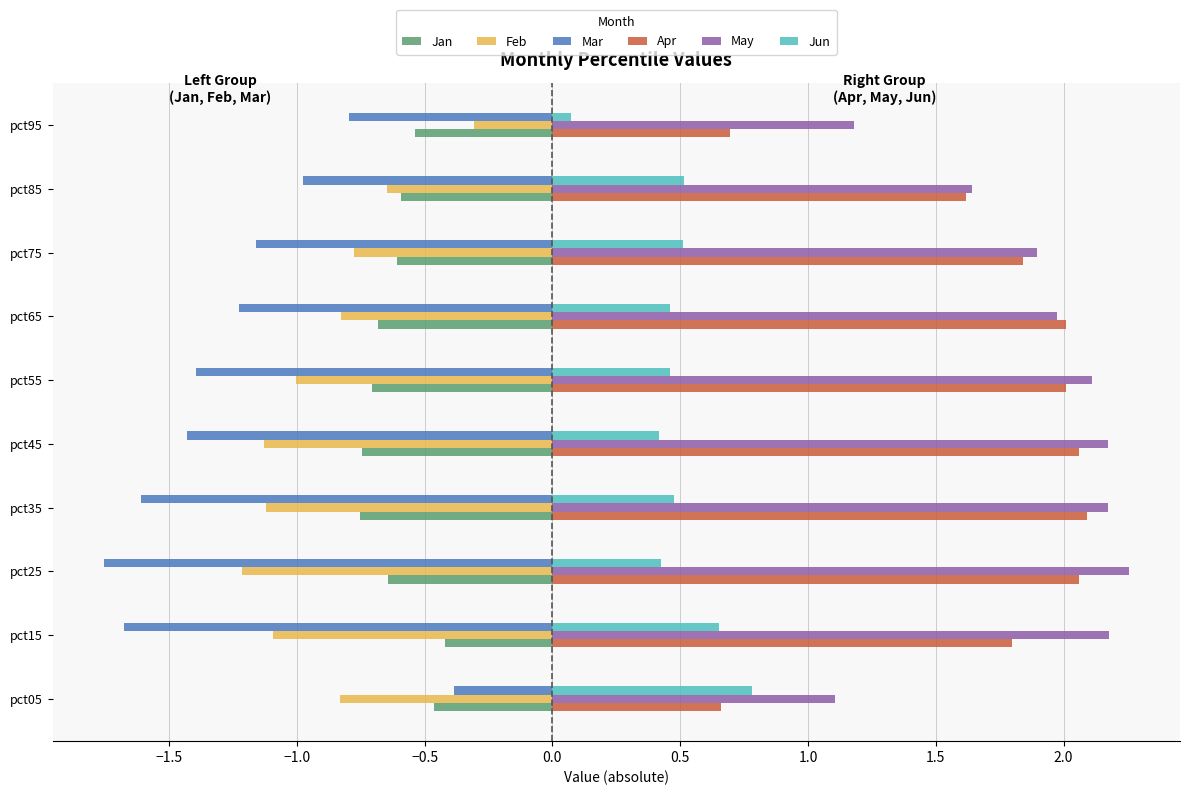

What is the sum of all Jan values?

-6.2